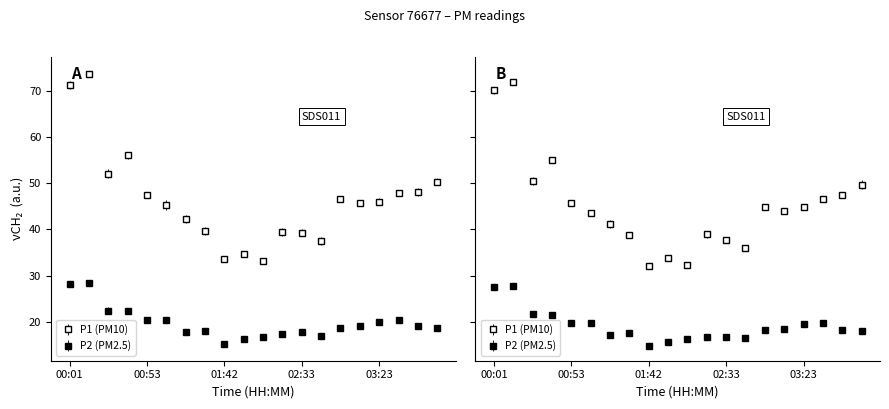

The value of P1 at 01:30 is 39.7. True or false?

True